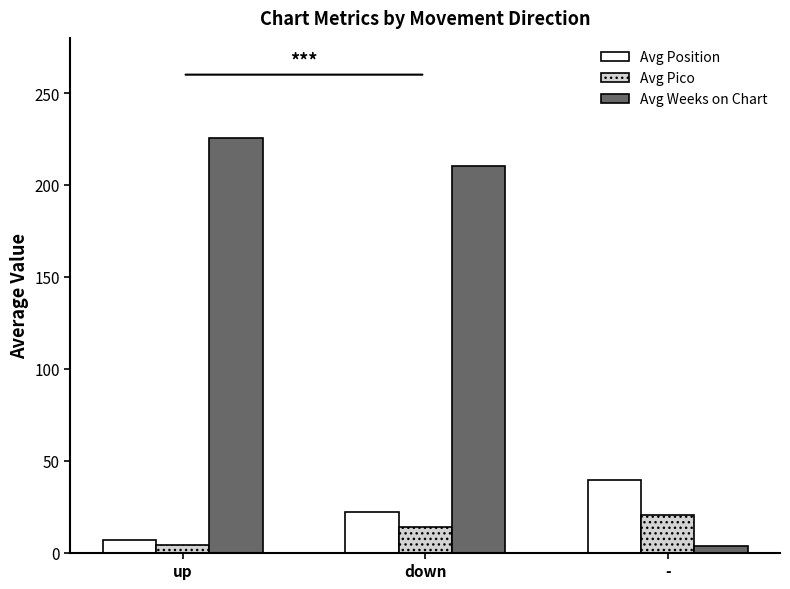

Reading left to right, what are all the values shown in this chart?

Avg Position: up=6.7	down=21.9	-=39.5
Avg Pico: up=4.2	down=13.8	-=20.5
Avg Weeks on Chart: up=225.3	down=210.4	-=3.5